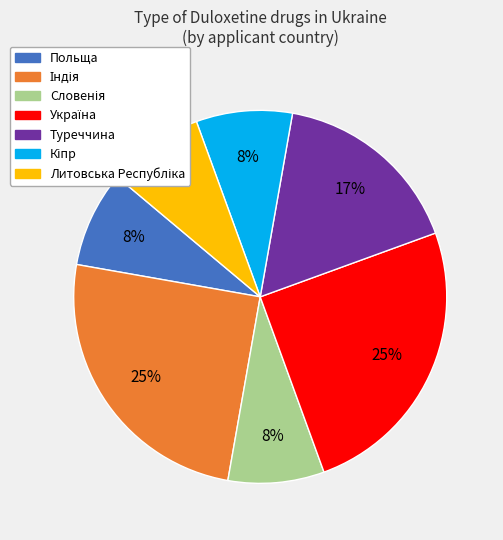

To the nearest percent, what percentage of the pie is Туреччина?

17%